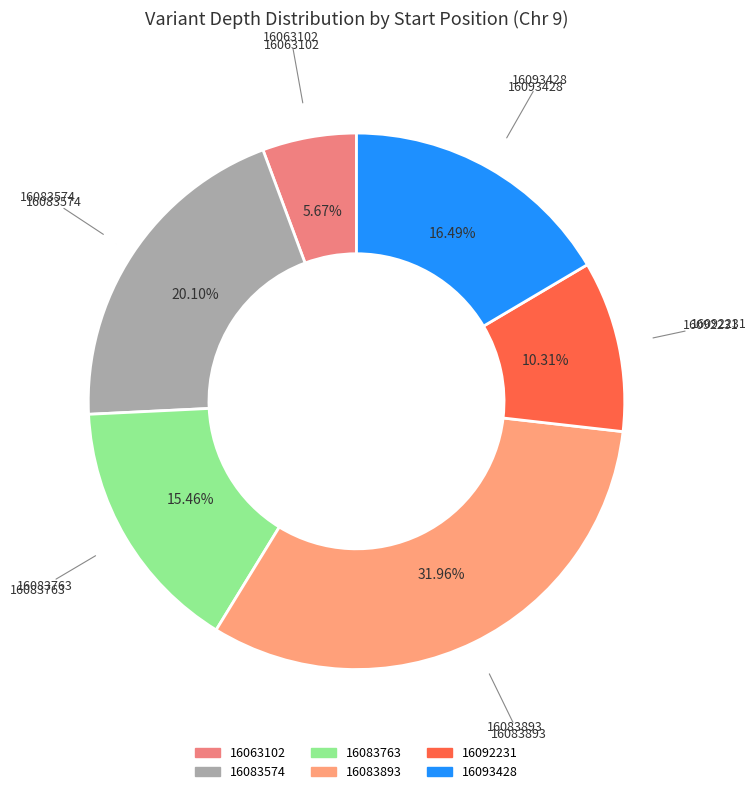

Which slice is the smallest?

16063102